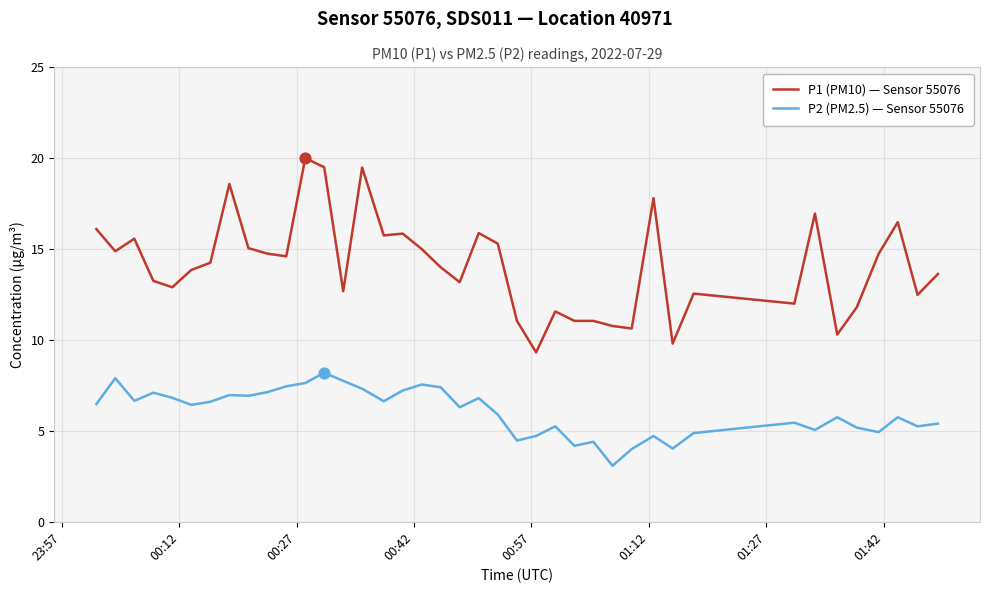

Which series has the largest range (max minus min)?

P1 (PM10) — Sensor 55076